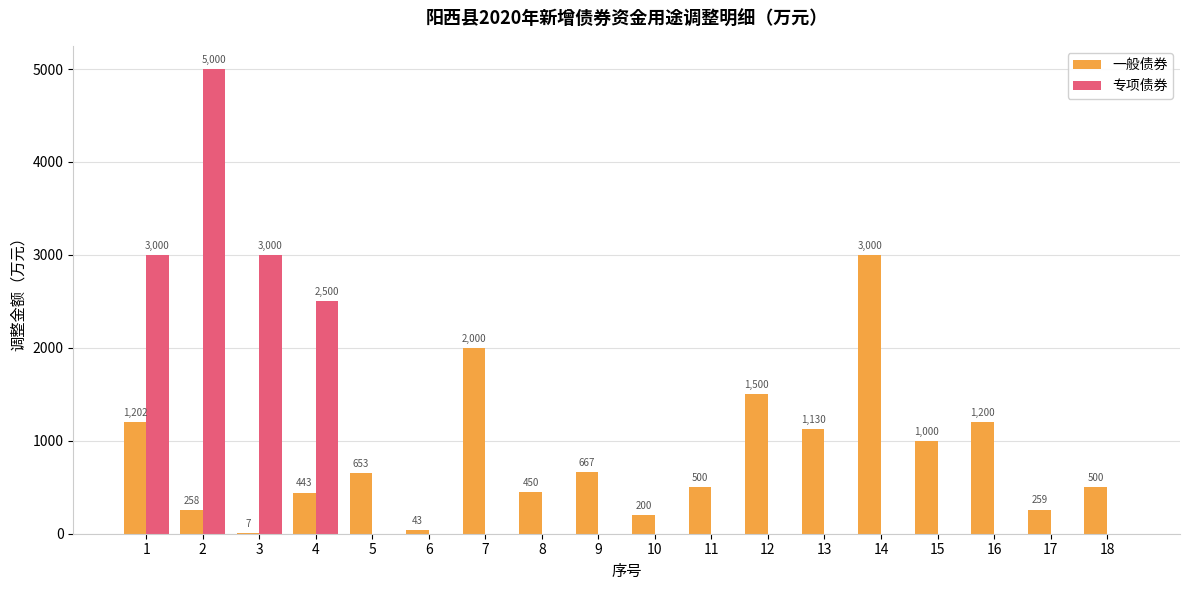

Which series changed the most between 2 and 12?

专项债券